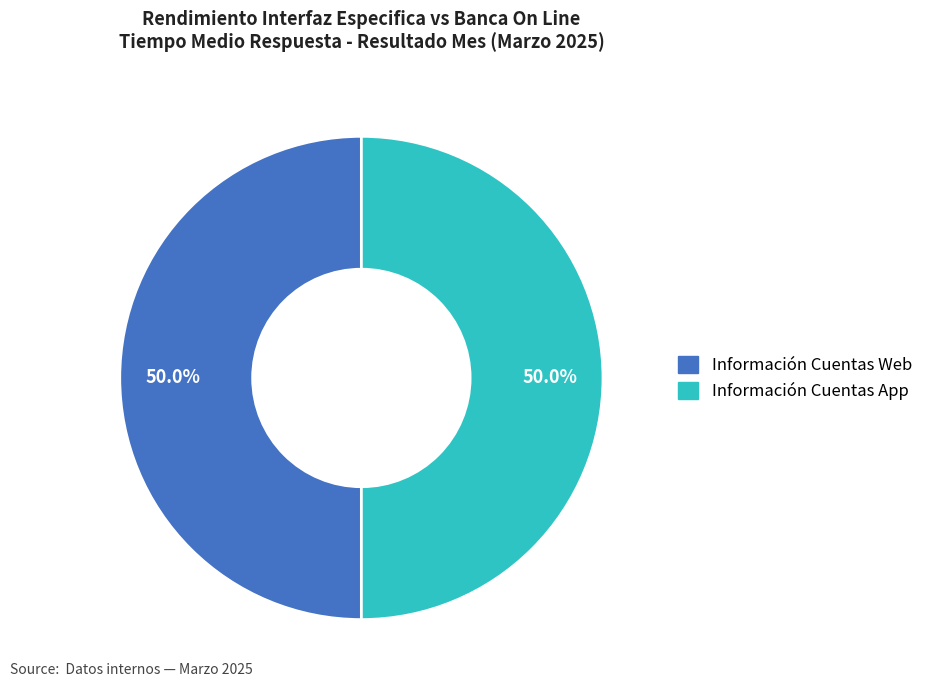

What is the total percentage of Información Cuentas App and Información Cuentas Web?

100.0%